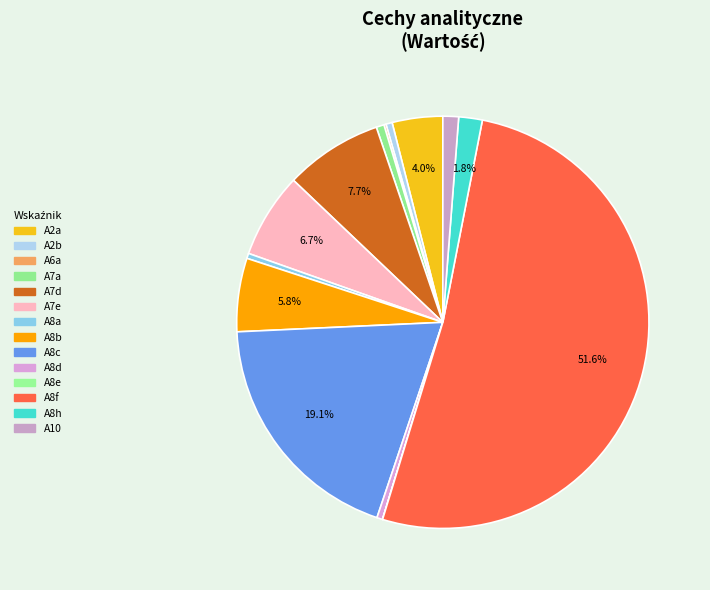

The A2b slice represents 0% of the pie. True or false?

True